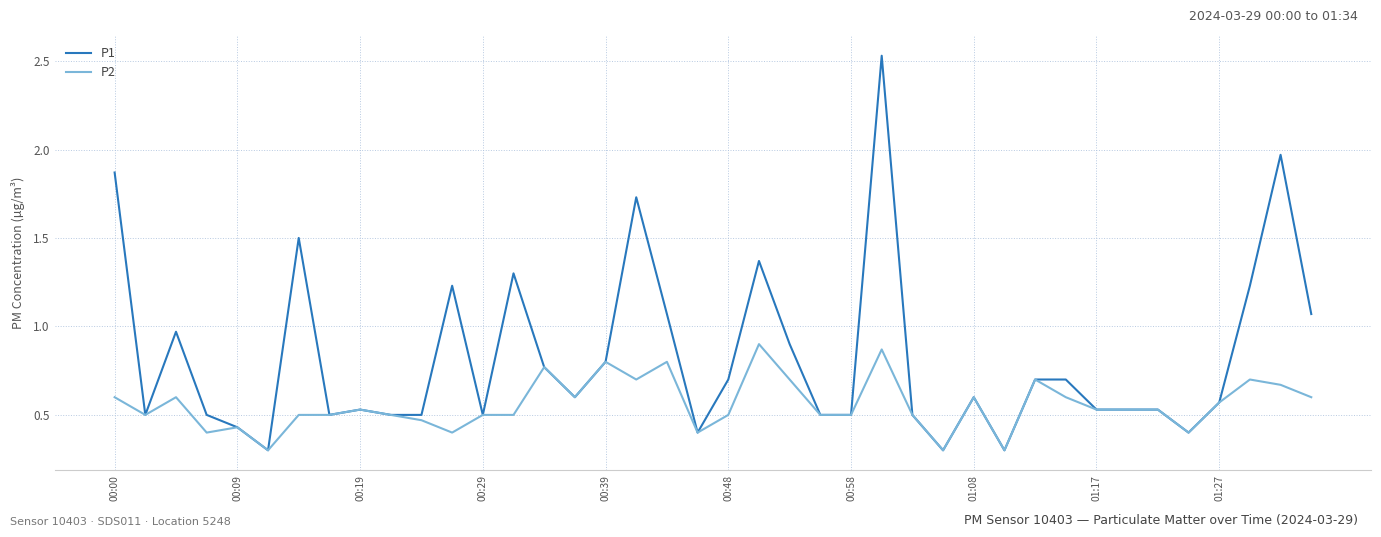

What is the smallest value displayed?

0.3